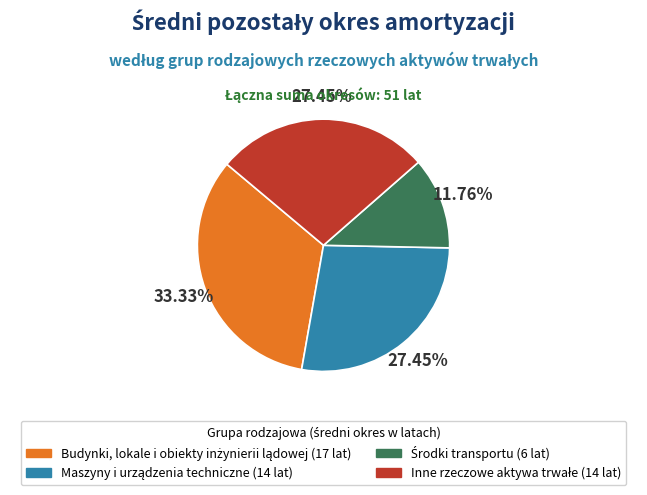

Does any single category account for the majority?

No